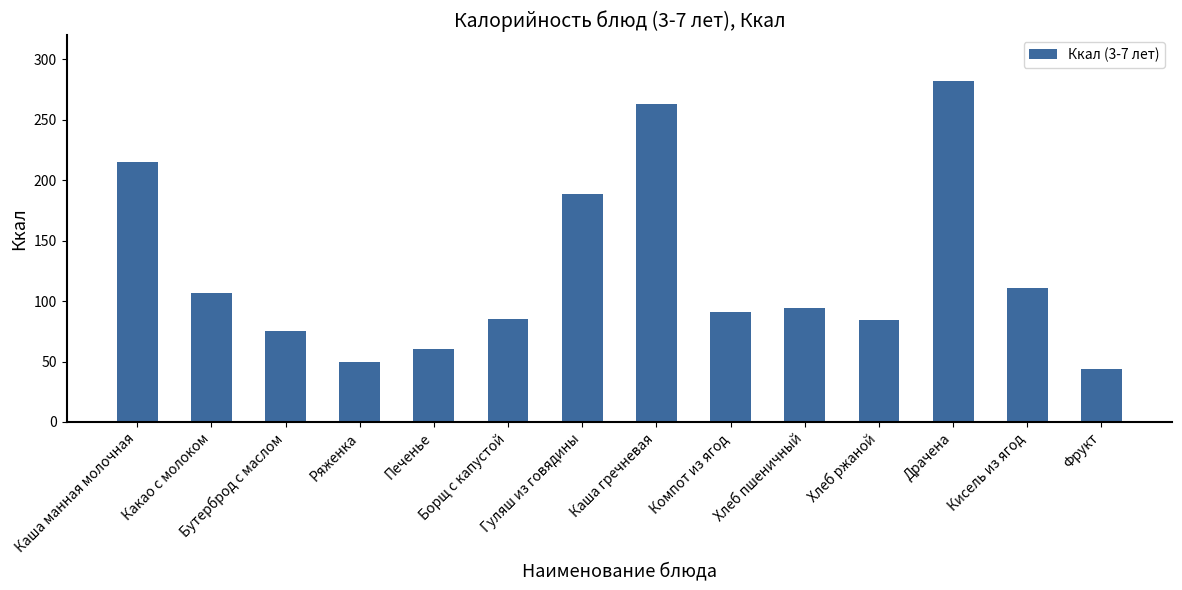

How many bars are there in total?

14